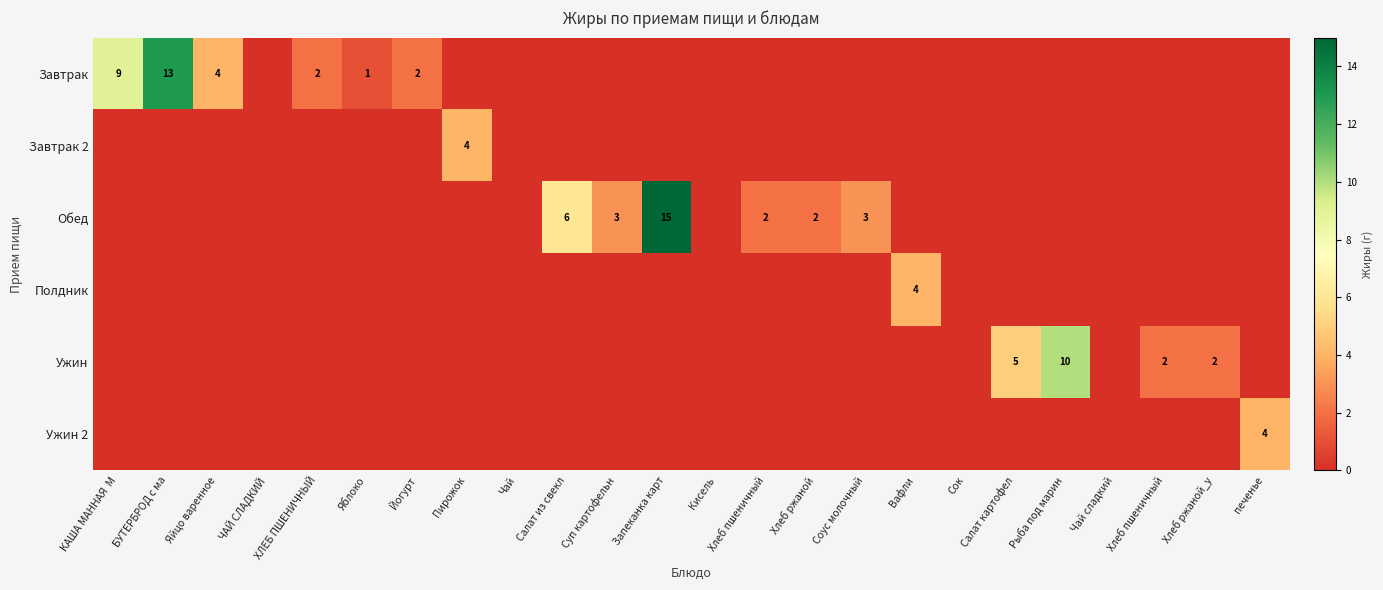

What is the sum of all Полдник values?

4